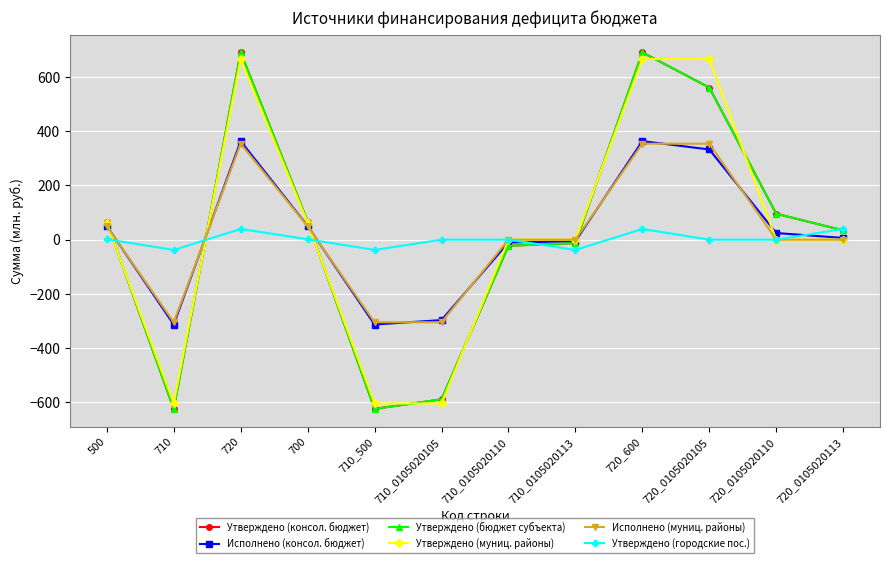

How many positive values does the Утверждено (городские пос.) series have?

5